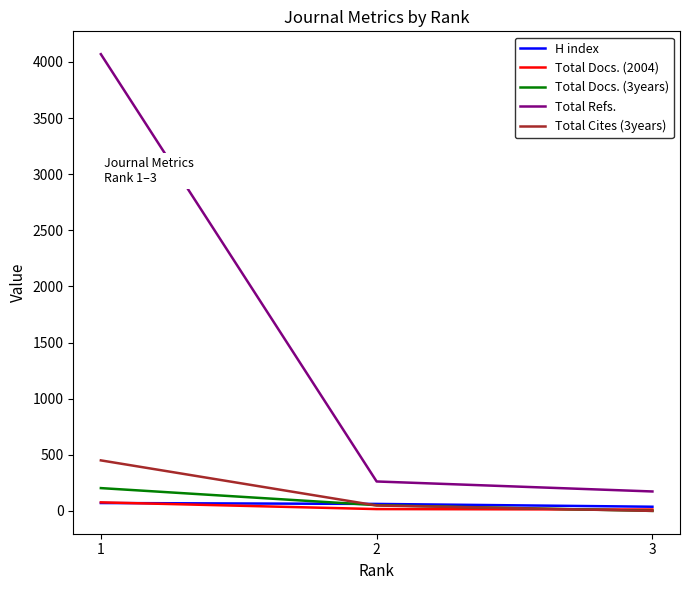

What is the maximum value shown in the chart?

4069